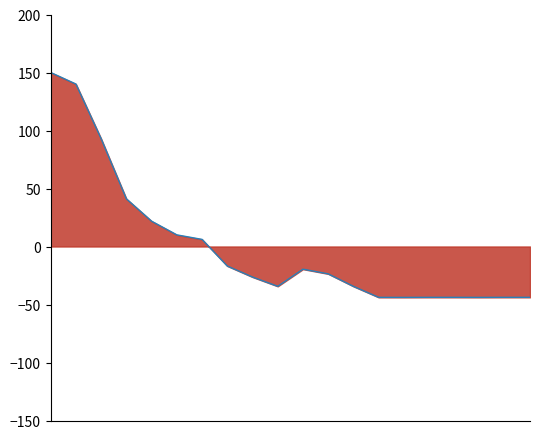

What is the minimum value shown in the chart?

-43.9